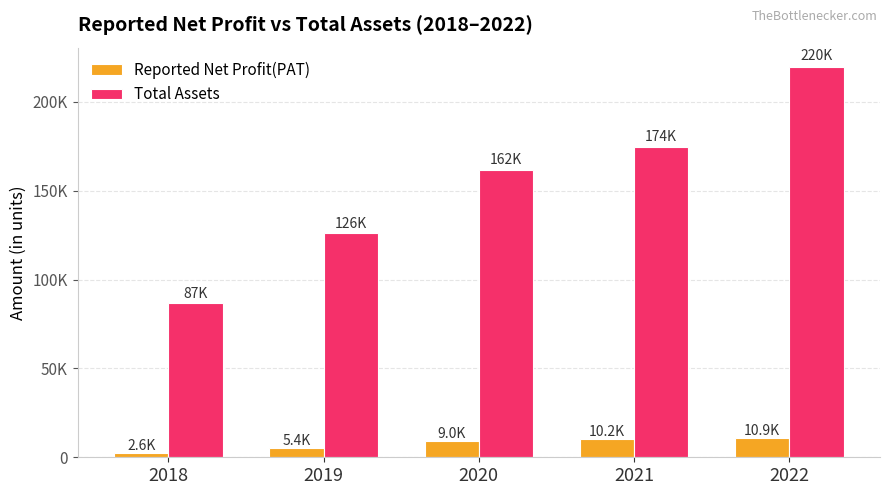

At which label does Total Assets first exceed 161641?

2020